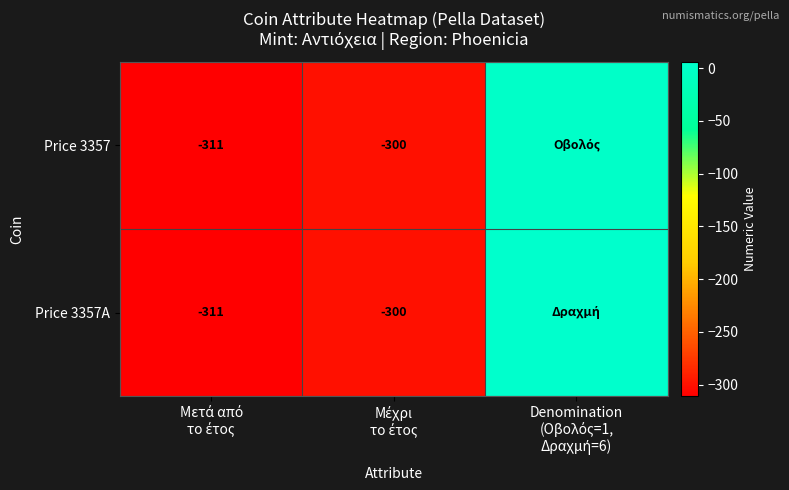

At how many categories does at least one series exceed -302?

2